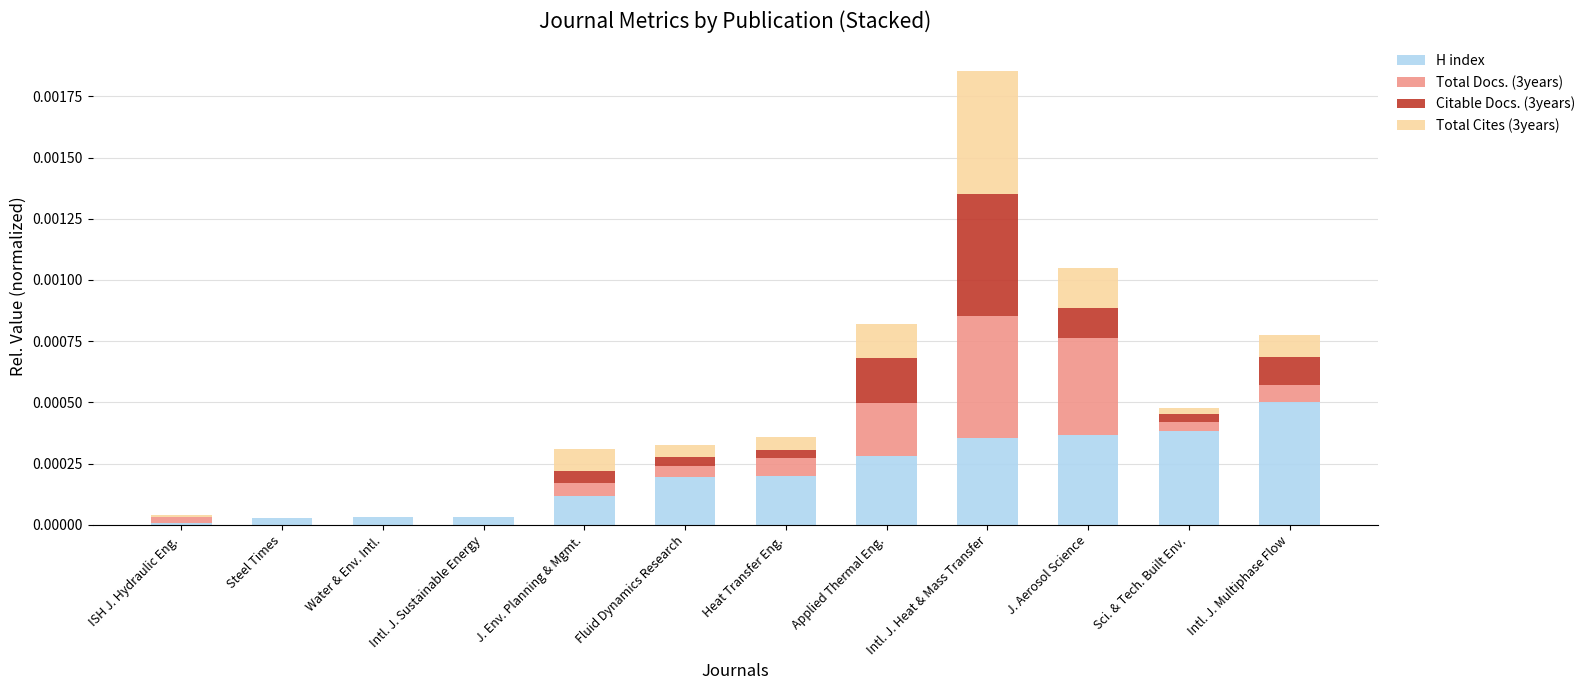

At which category is the sum across all series the highest?

Intl. J. Heat & Mass Transfer